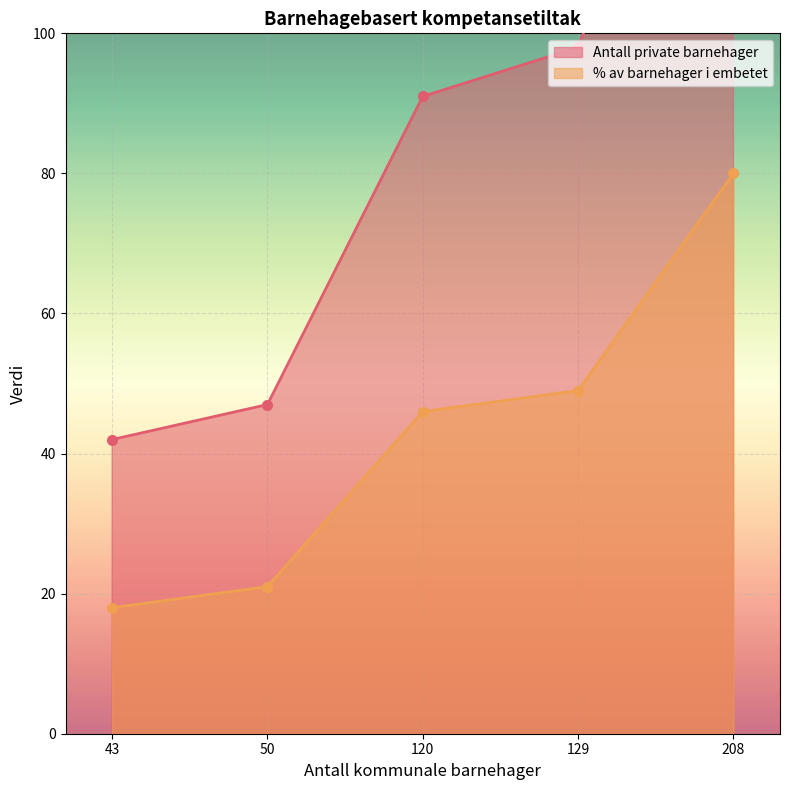

True or false: % av barnehager i embetet and Antall private barnehager intersect in this chart.

False